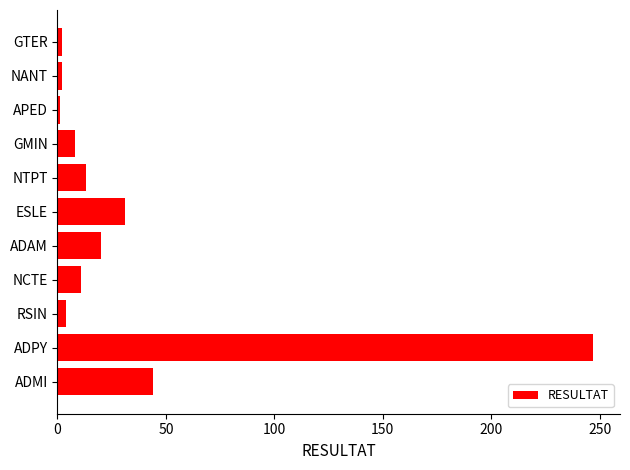

What is the change in value from ADMI to GMIN?

-36